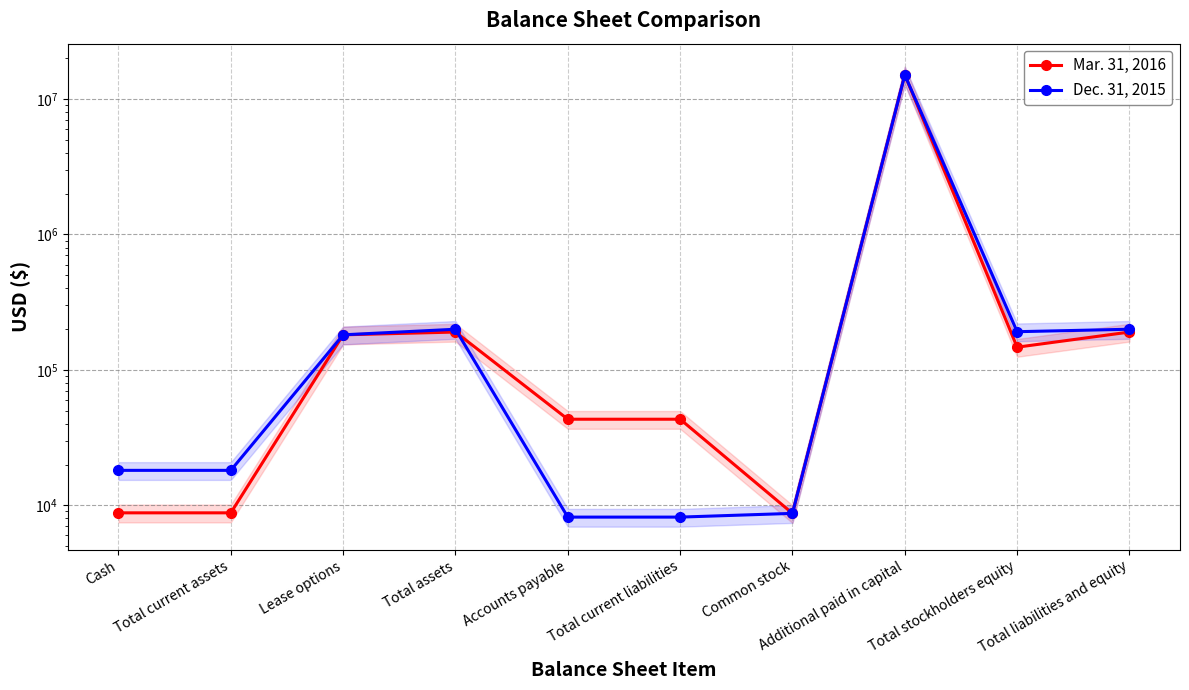

Reading left to right, transcribe all the data shown in this chart.

Mar. 31, 2016: 8790	8790	181475	190265	43198	43198	8710	15094428	147067	190265
Dec. 31, 2015: 18105	18105	181475	199580	8175	8175	8710	15081928	191405	199580